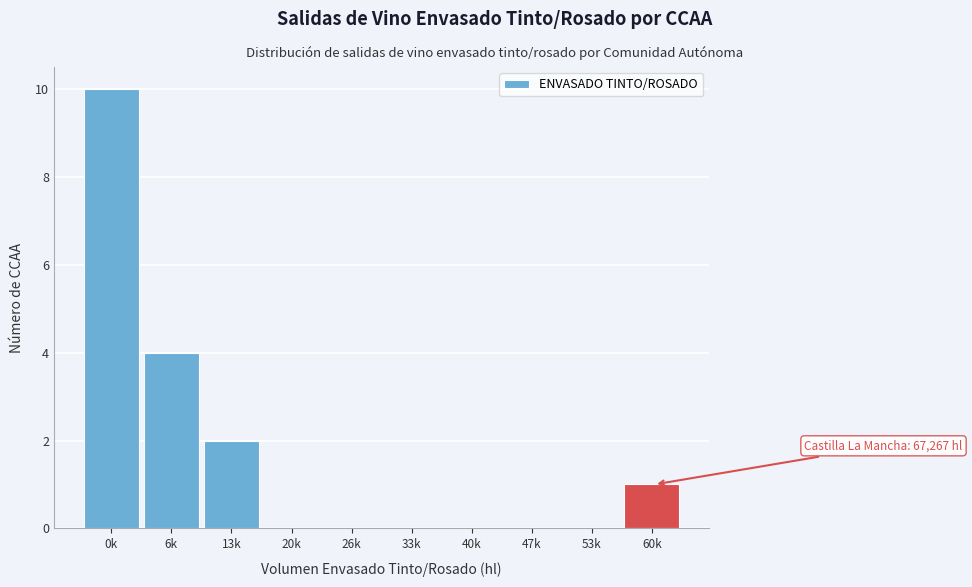

Reading right to left, transcribe all the data shown in this chart.

60k=1	53k=0	47k=0	40k=0	33k=0	26k=0	20k=0	13k=2	6k=4	0k=10